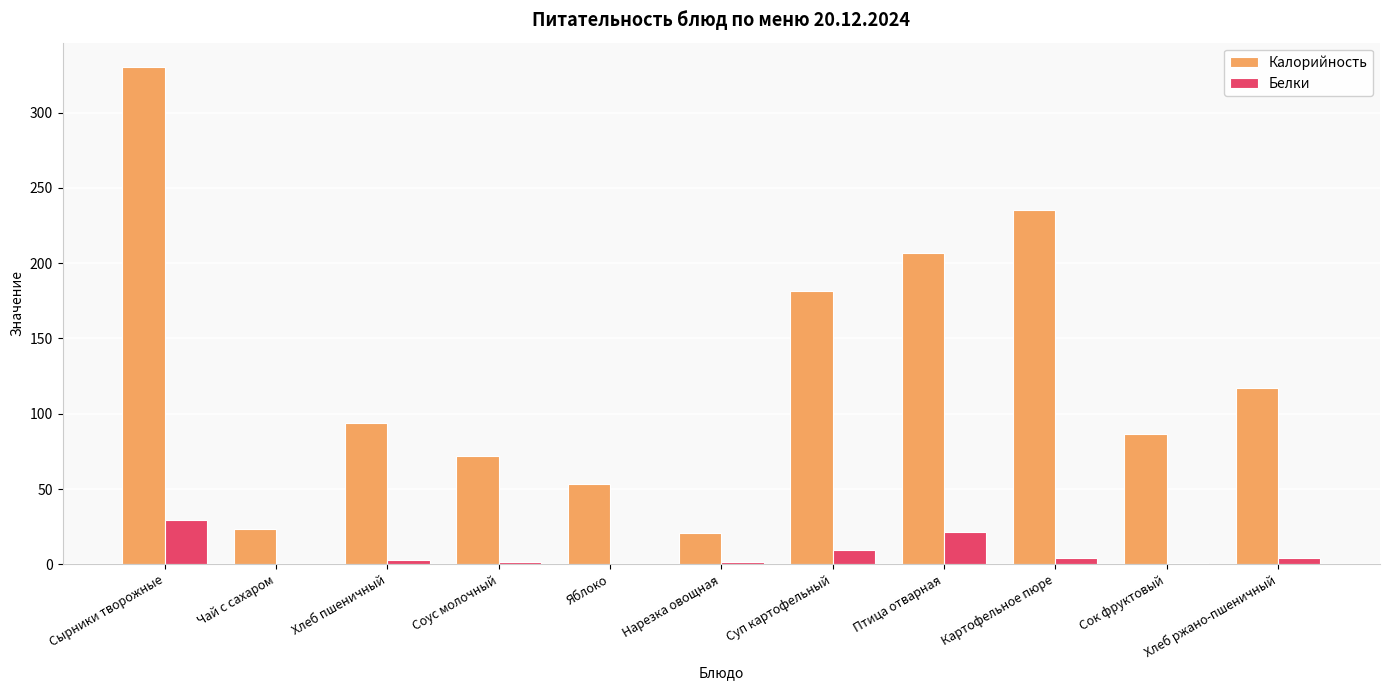

Which category has the highest value across all series?

Сырники творожные